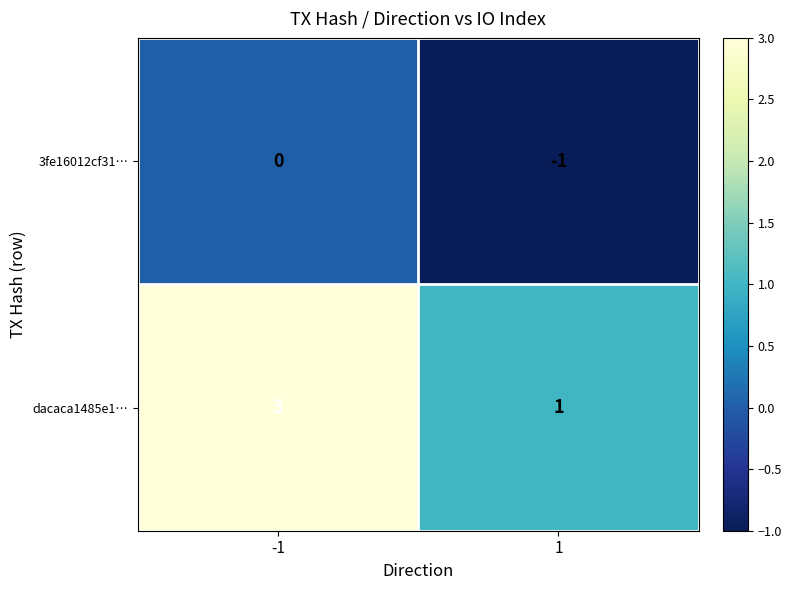

What is the maximum value shown in the chart?

3